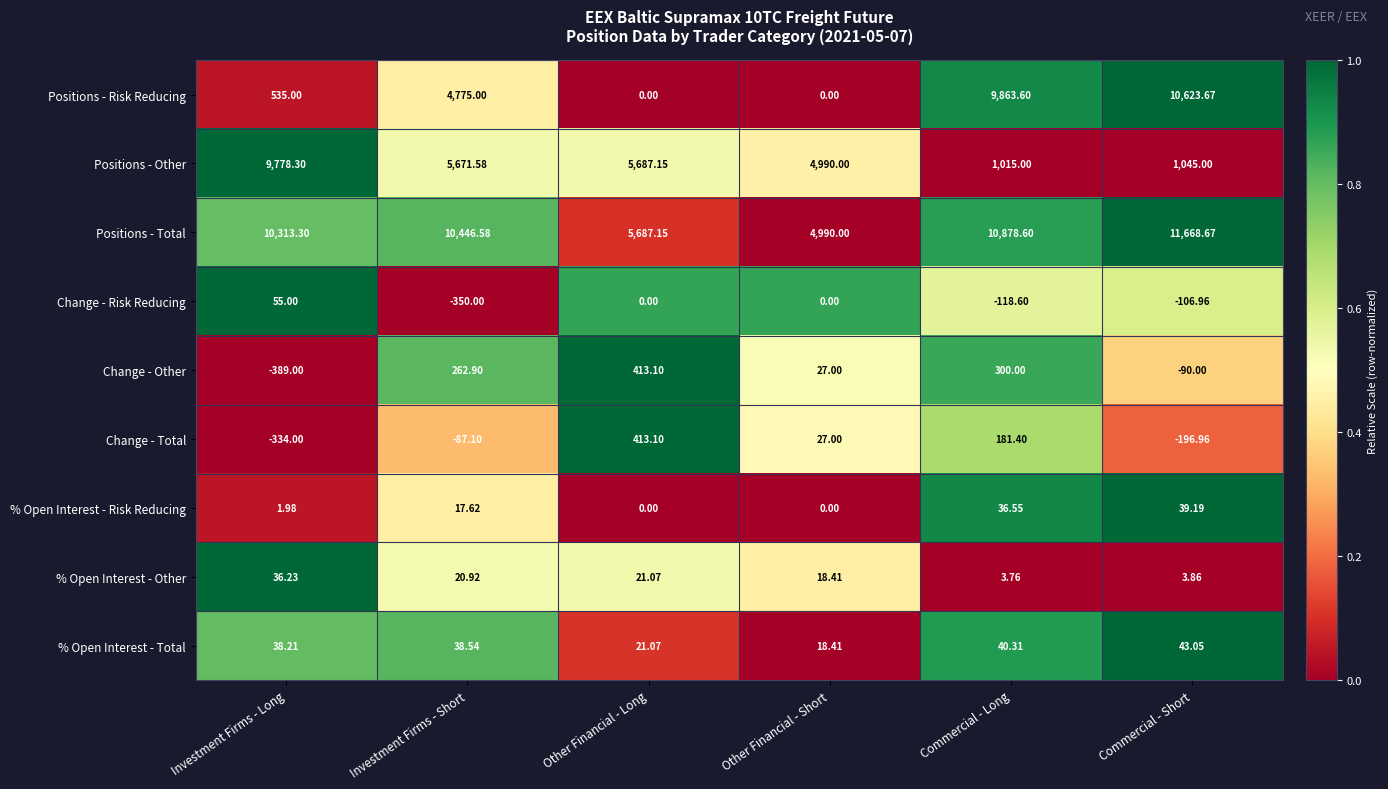

Where does the % Open Interest - Risk Reducing series first go above 17?

Investment Firms - Short